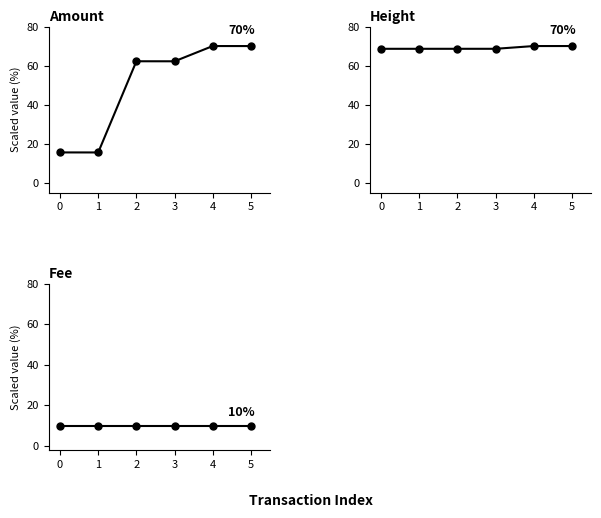

The Fee series shows 4.0 at 4. True or false?

False